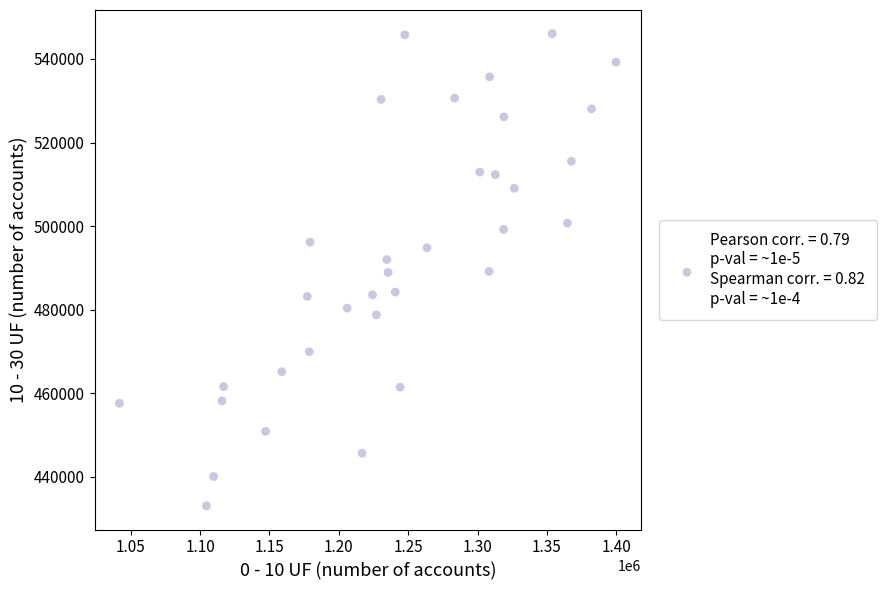

What is the range of X values (max minus min)?

357879